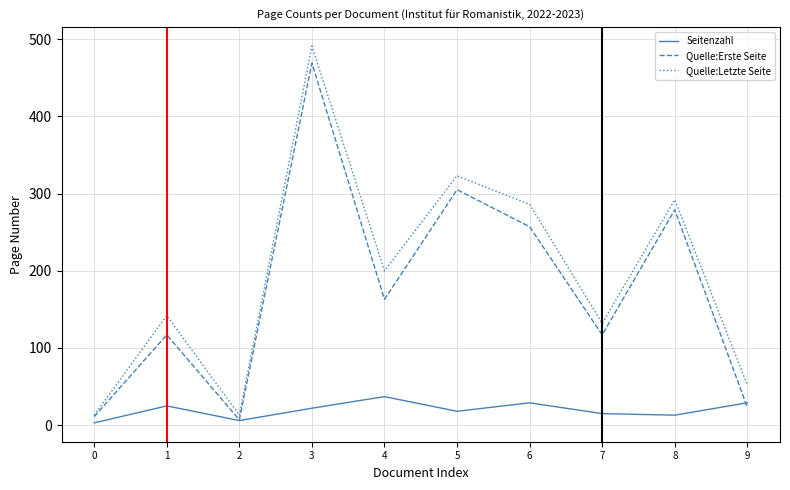

What is the highest value of the Quelle:Erste Seite series?

469